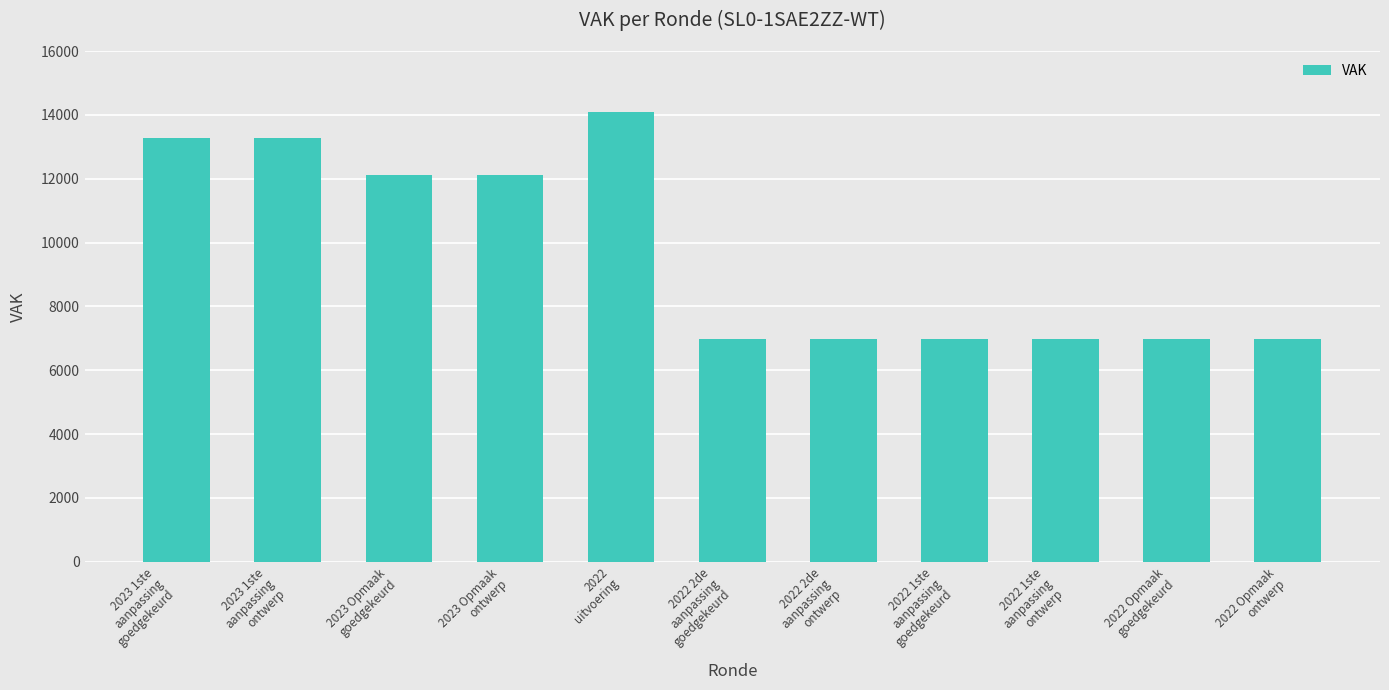

What is the difference between the values at 2022 Opmaak
ontwerp and 2022 2de
aanpassing
goedgekeurd?

17